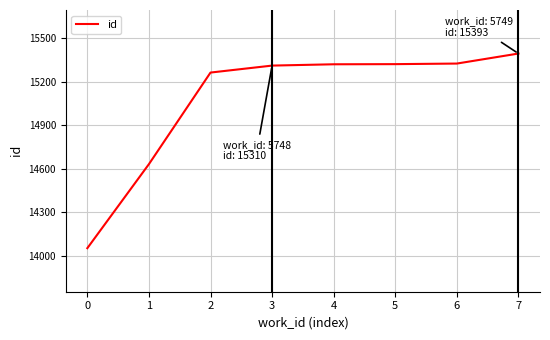

What is the difference between the maximum and minimum values?

1341